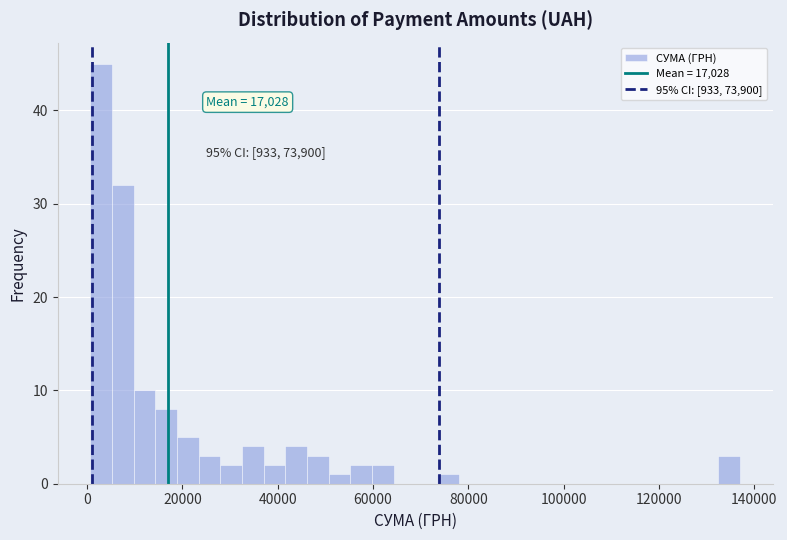

Around what value on the x-axis is the tallest bar? Give the approximate position of its centre, as read against the axis.

2000